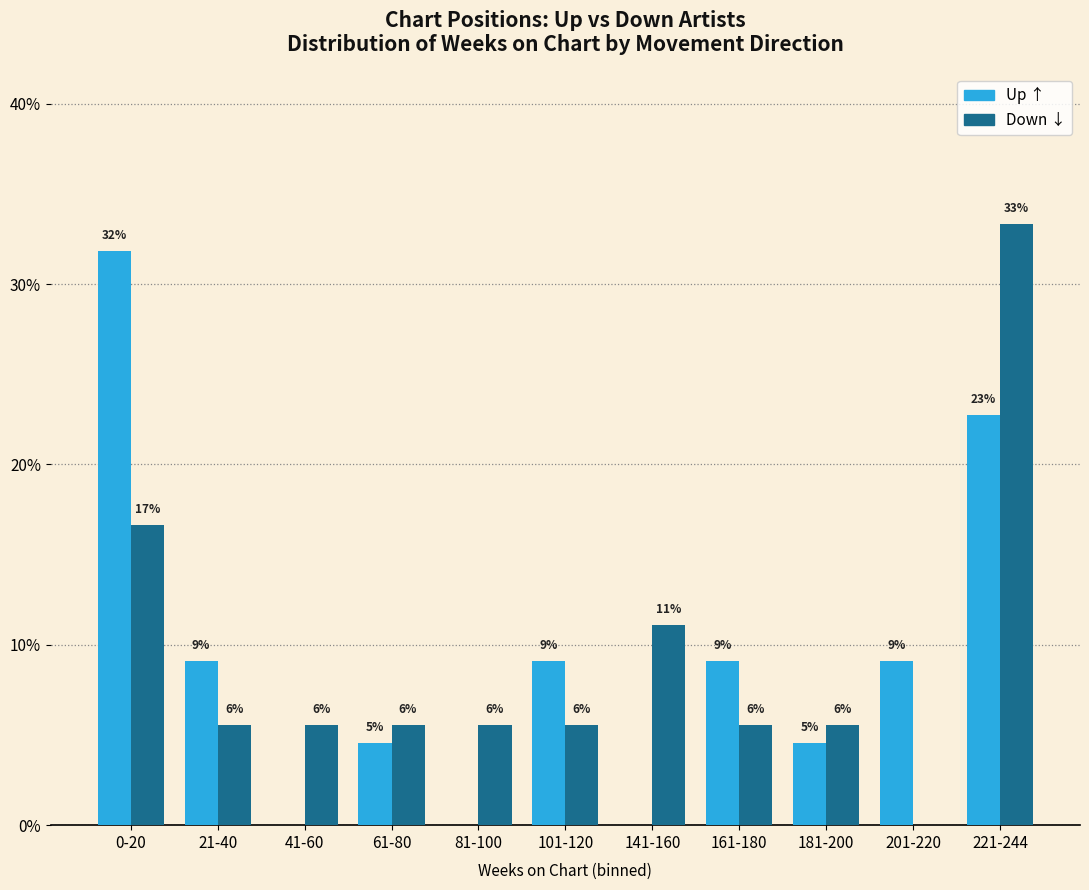

Does the chart contain stacked bars?

No